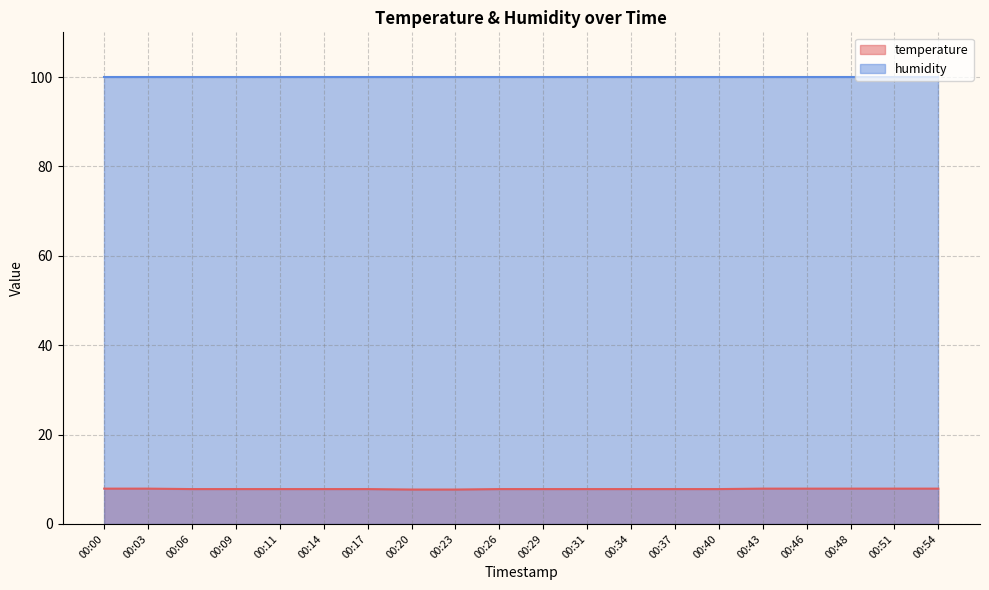

Read the value at 00:06.

7.8